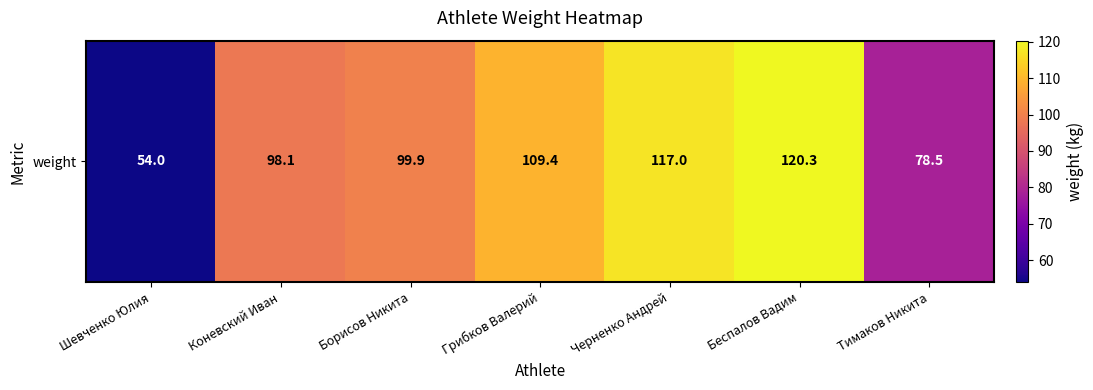

List the labels in order of value, smallest first.

Шевченко Юлия, Тимаков Никита, Коневский Иван, Борисов Никита, Грибков Валерий, Черненко Андрей, Беспалов Вадим